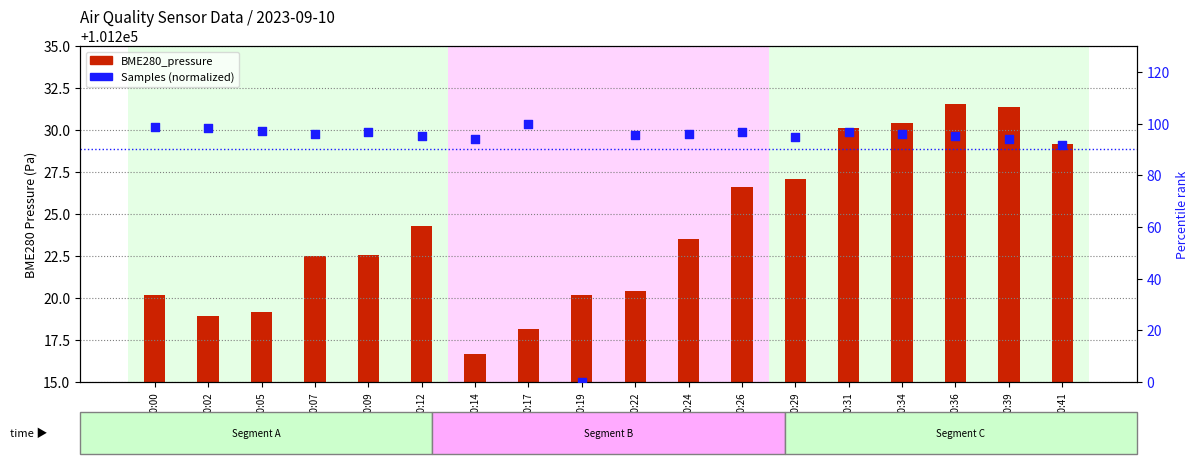

Which series has the largest total across all categories?

Samples (normalized)